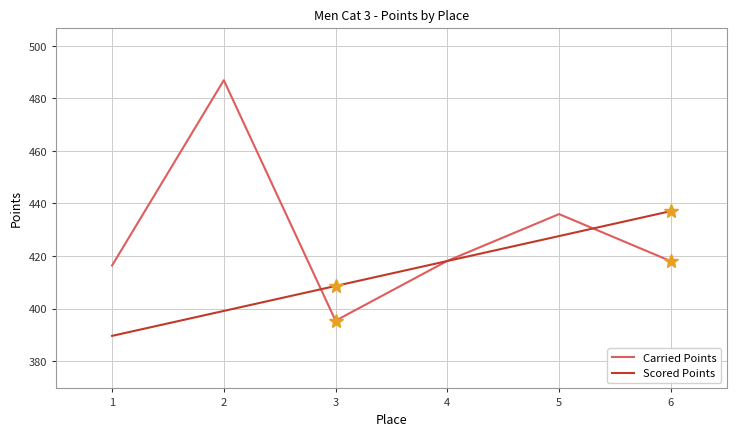

True or false: Scored Points and Carried Points intersect in this chart.

True